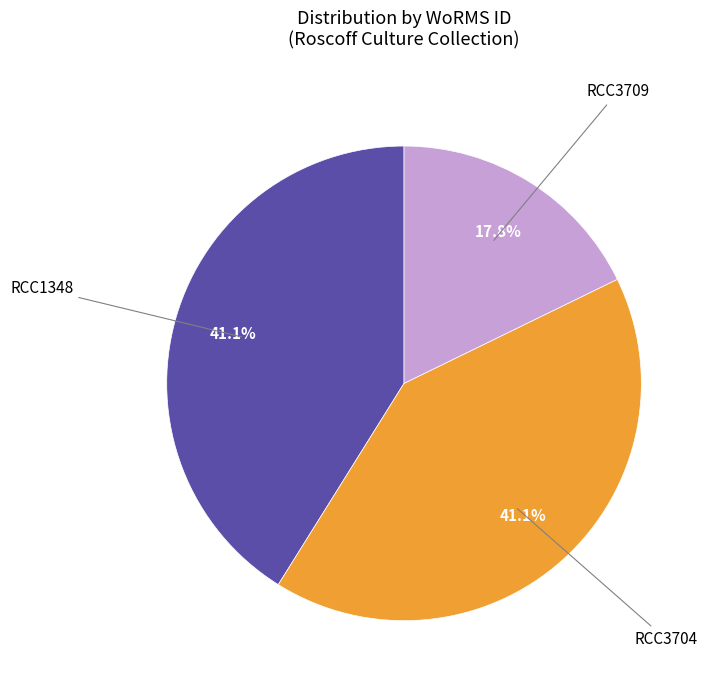

What percentage is the RCC3709 slice, to the nearest percent?

18%